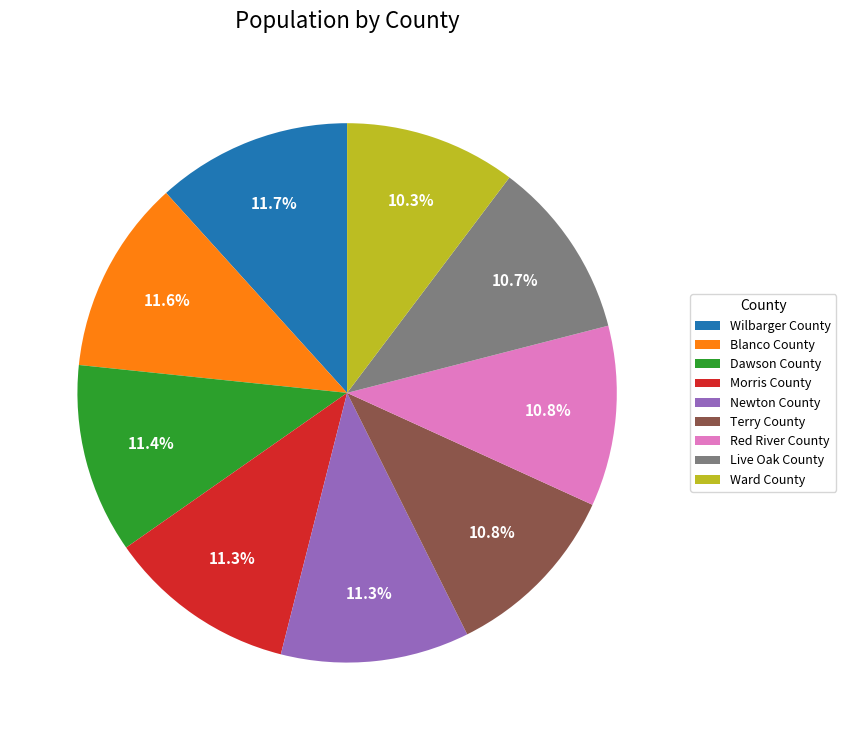

To the nearest percent, what portion does Morris County represent?

11%